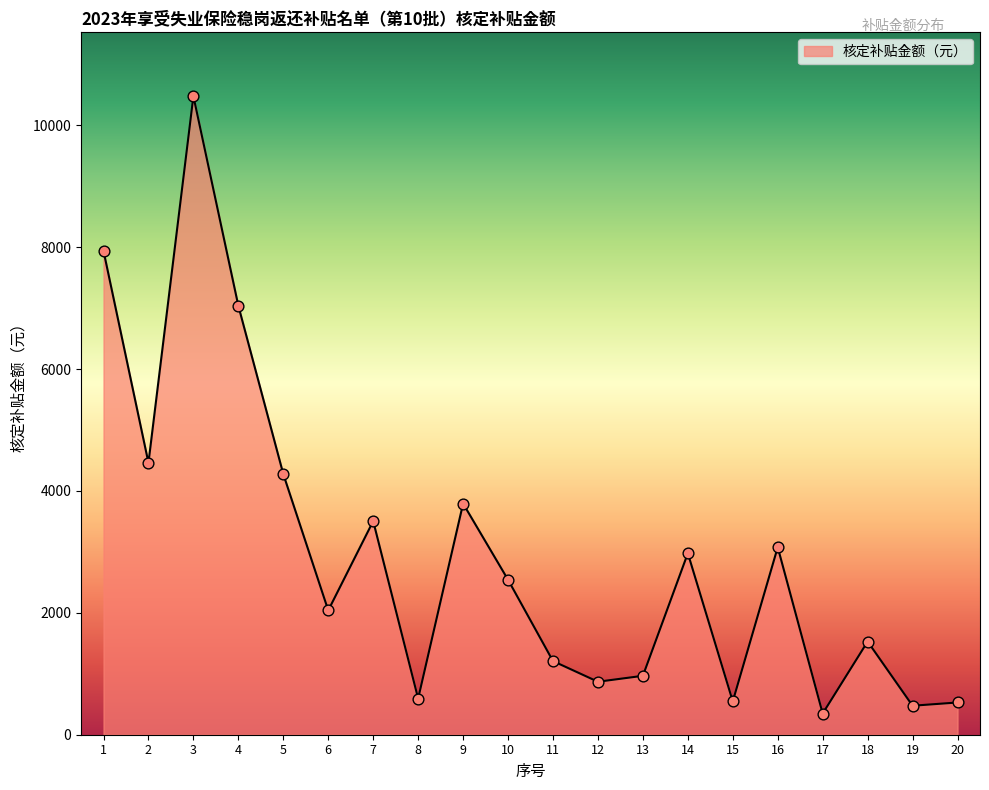

Approximately how many times larger is the value at 3 compared to 17?

30.1